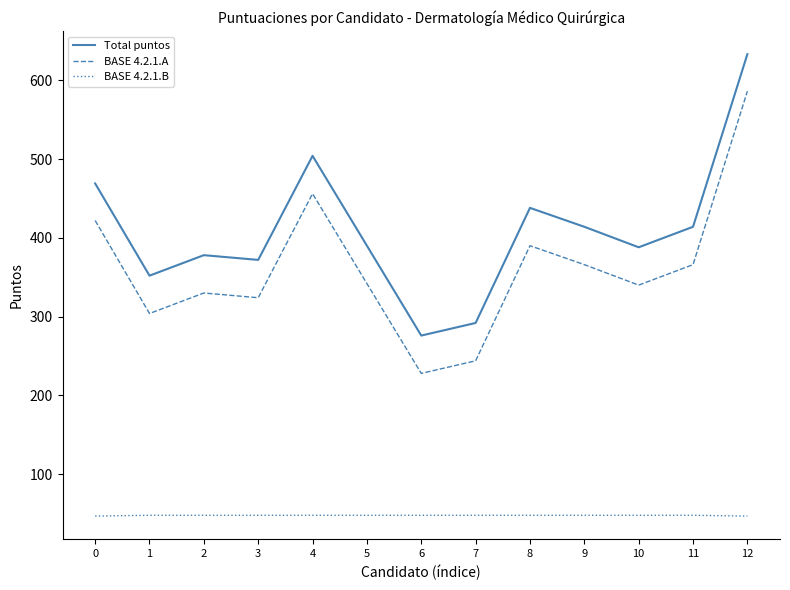

What is the spread (max minus min) of values at 4?

456